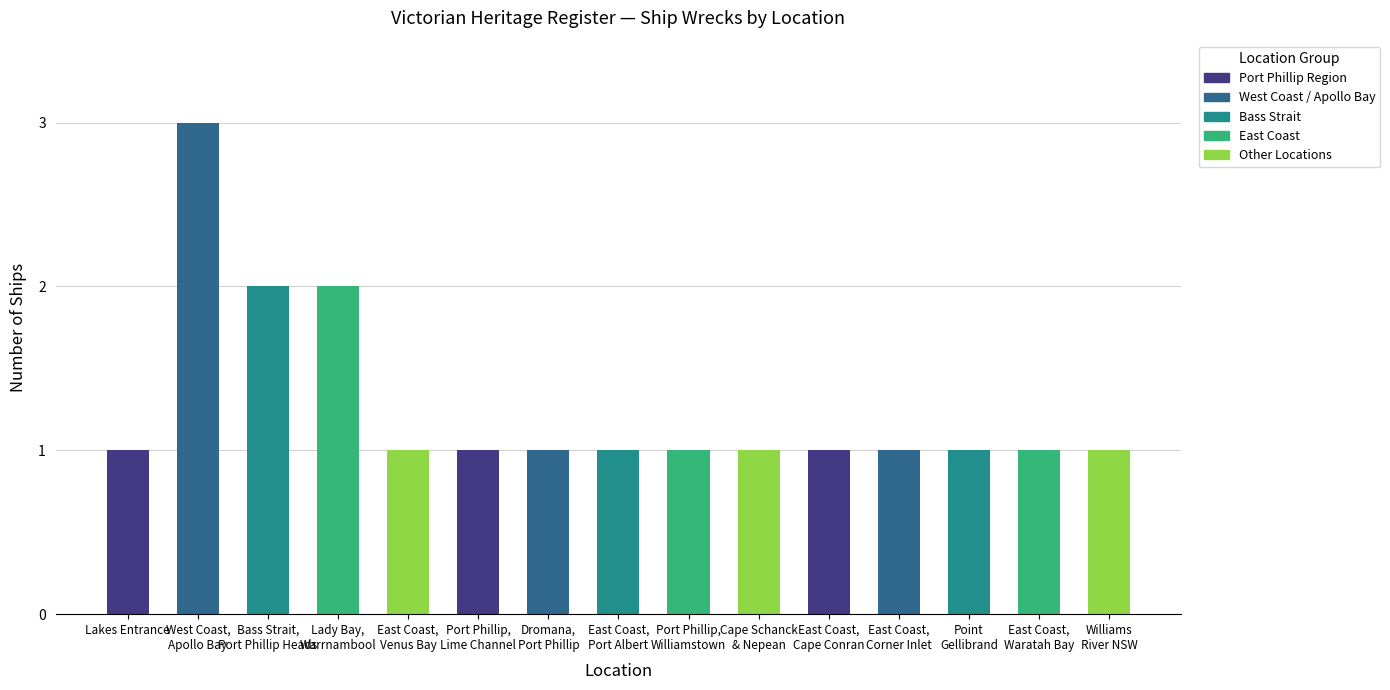

What is the maximum value shown in the chart?

3